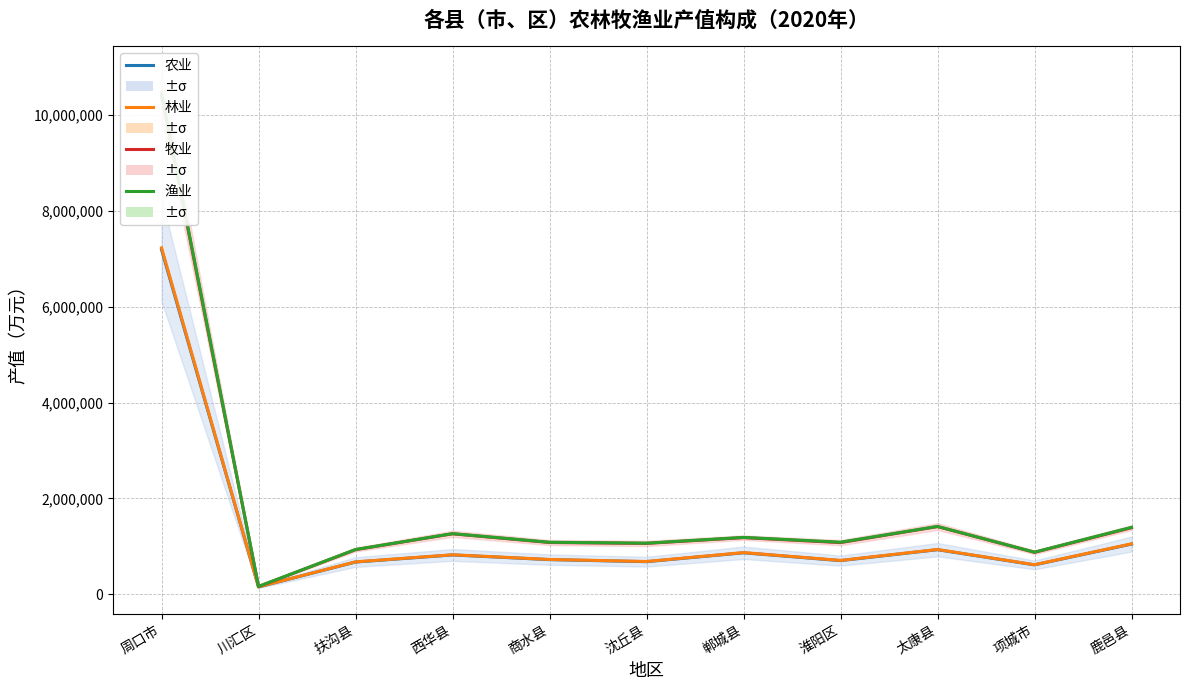

Where does the 牧业 series first go above 1078482?

周口市